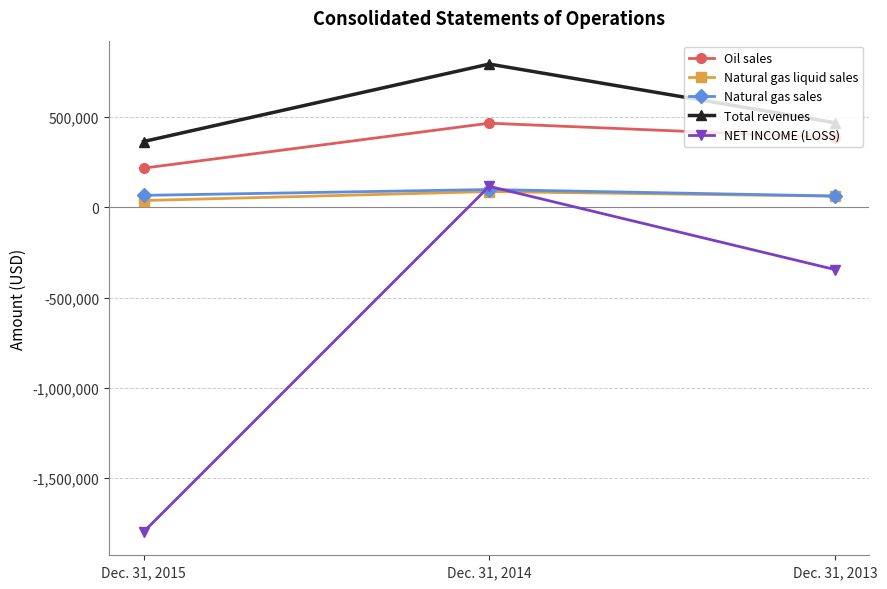

At Dec. 31, 2015, list the series in order from largest to smallest.

Total revenues, Oil sales, Natural gas sales, Natural gas liquid sales, NET INCOME (LOSS)